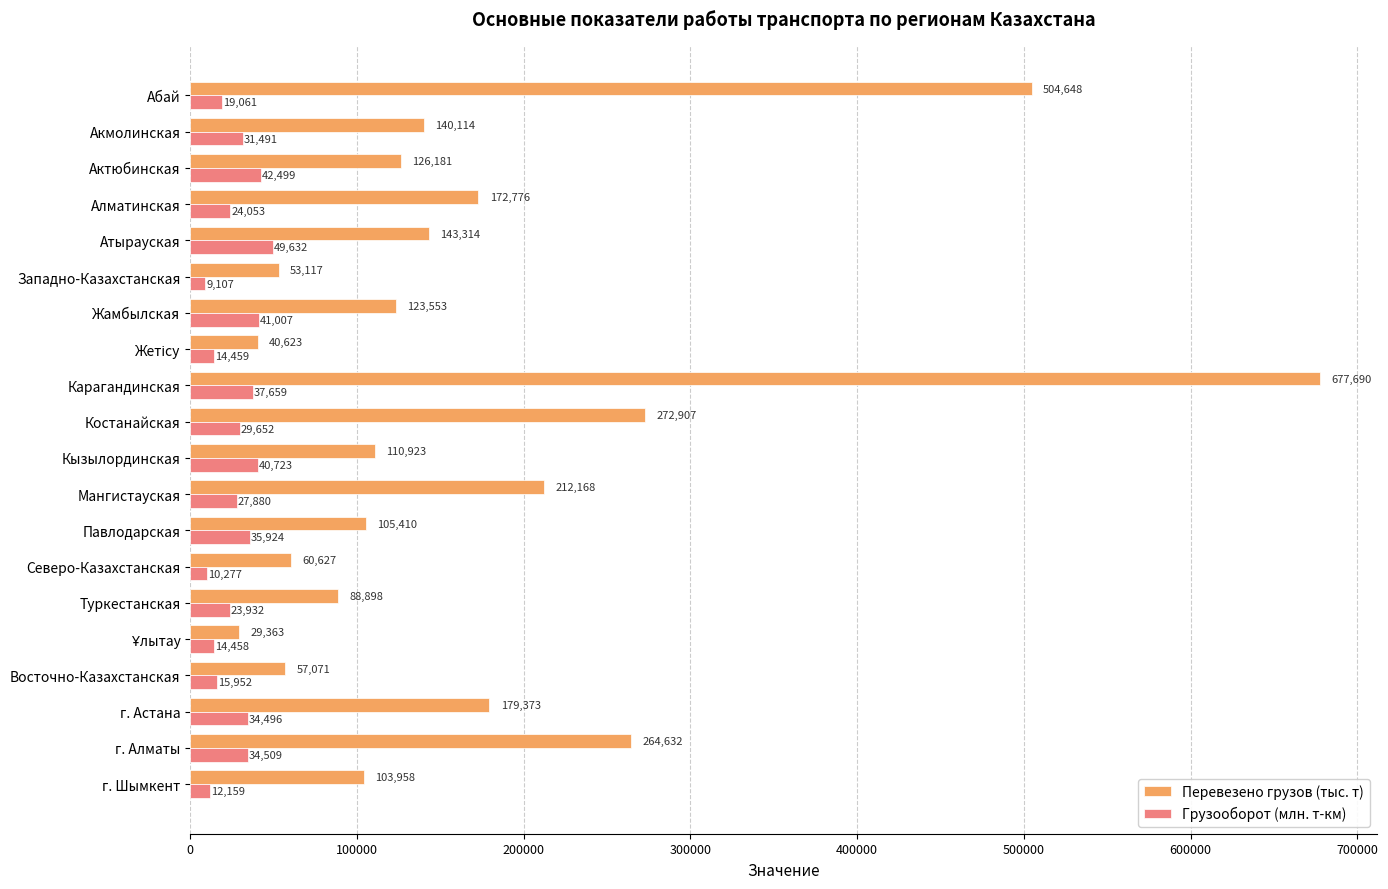

Where is Грузооборот (млн. т-км) nearest to the value 29369?

Костанайская